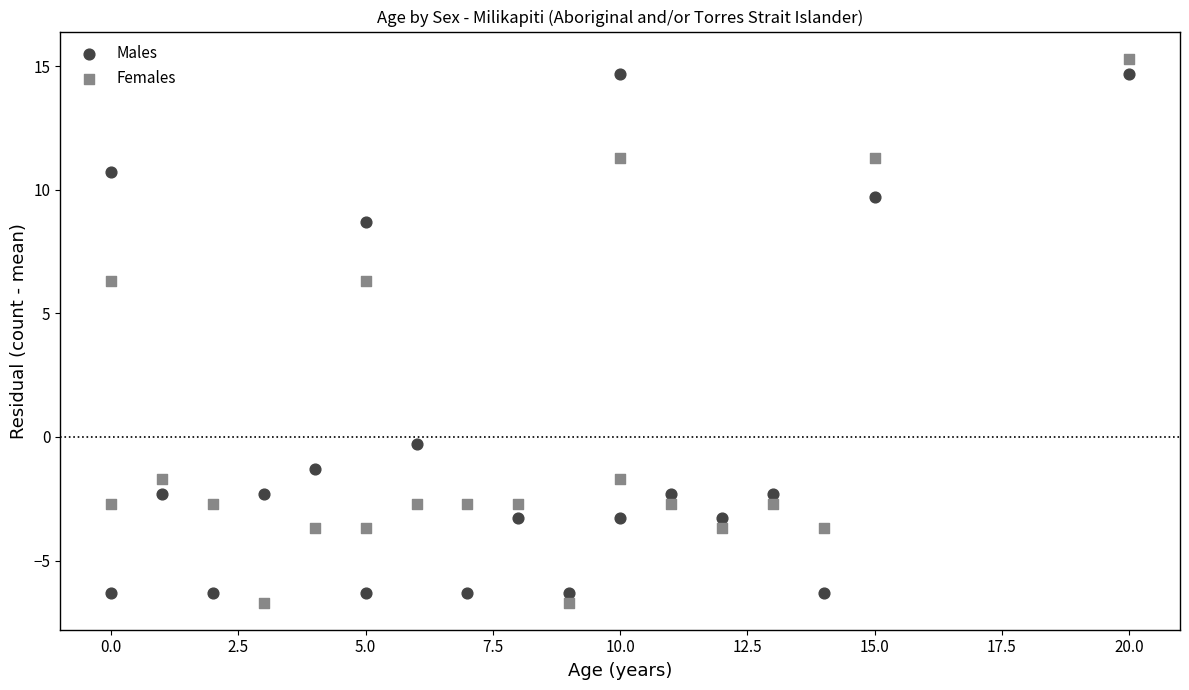

Across all data points, what is the range of X values (max minus min)?

20.0